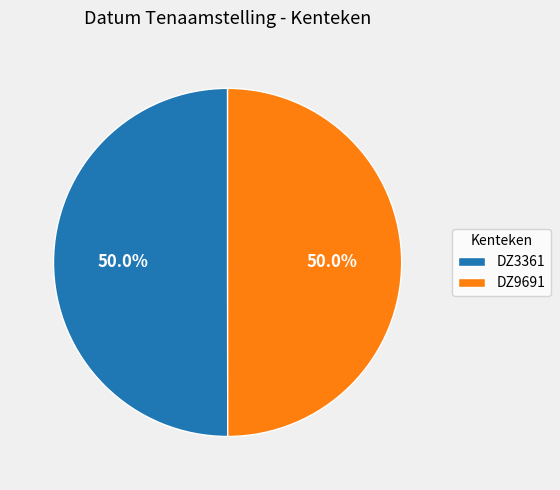

Count the number of slices in the pie.

2